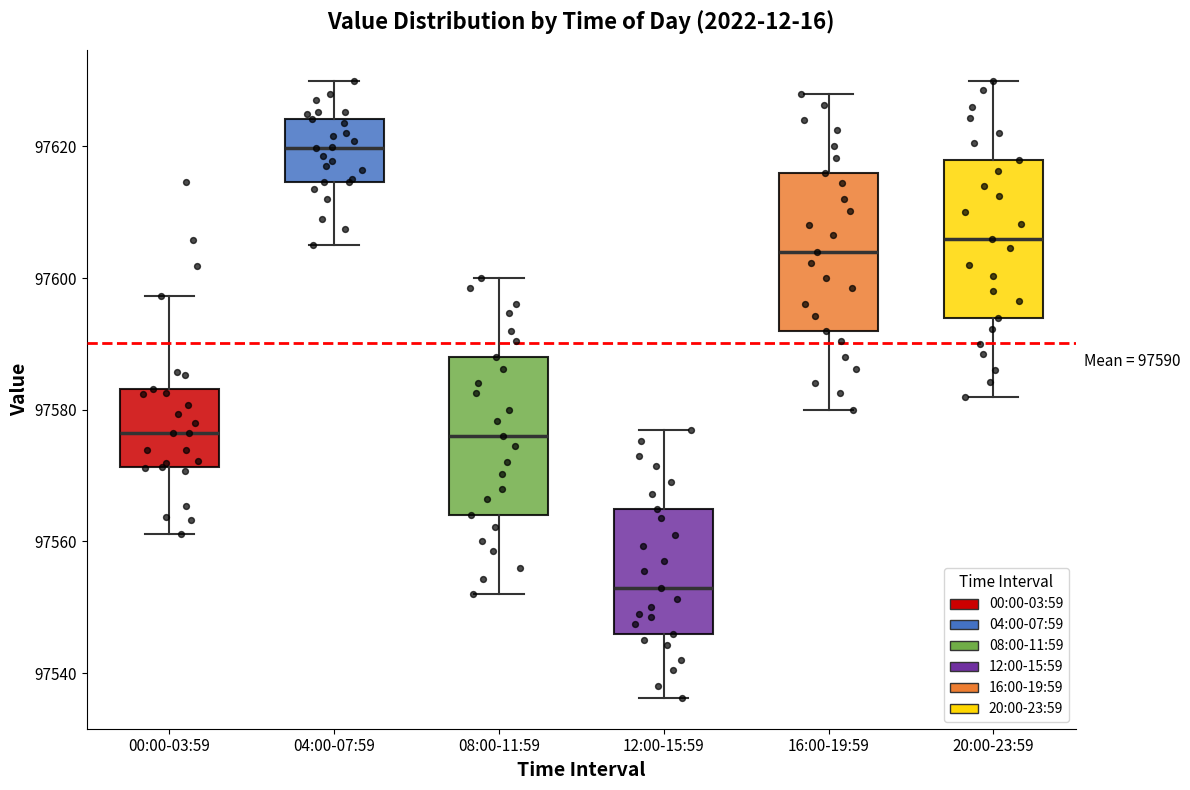

Which box's median line is the highest?

04:00-07:59